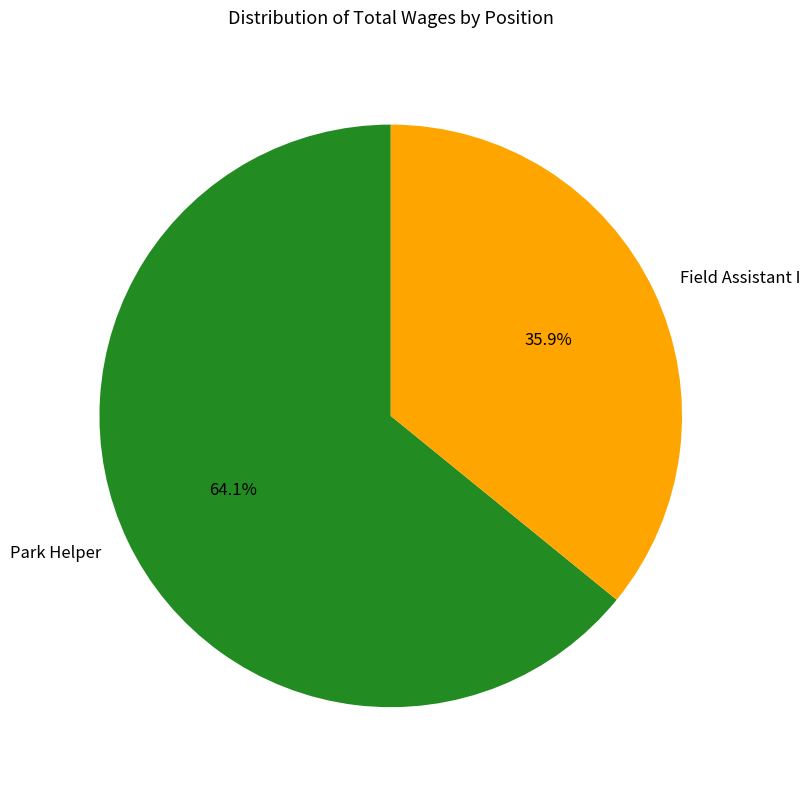

To the nearest percent, what is the difference between the Field Assistant I and Park Helper slice percentages?

28%